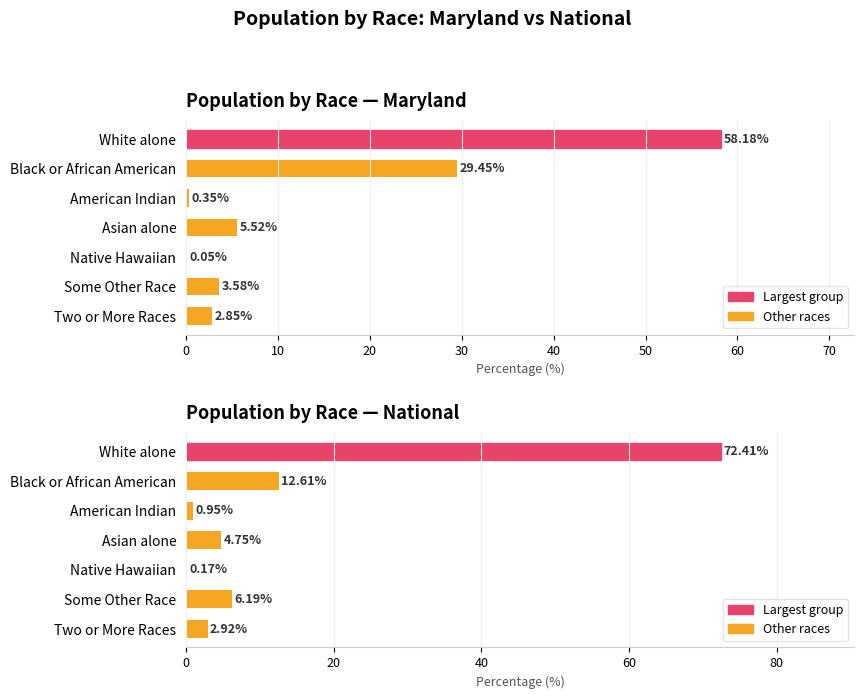

What is the difference between the maximum and minimum values in the Maryland series?

58.1